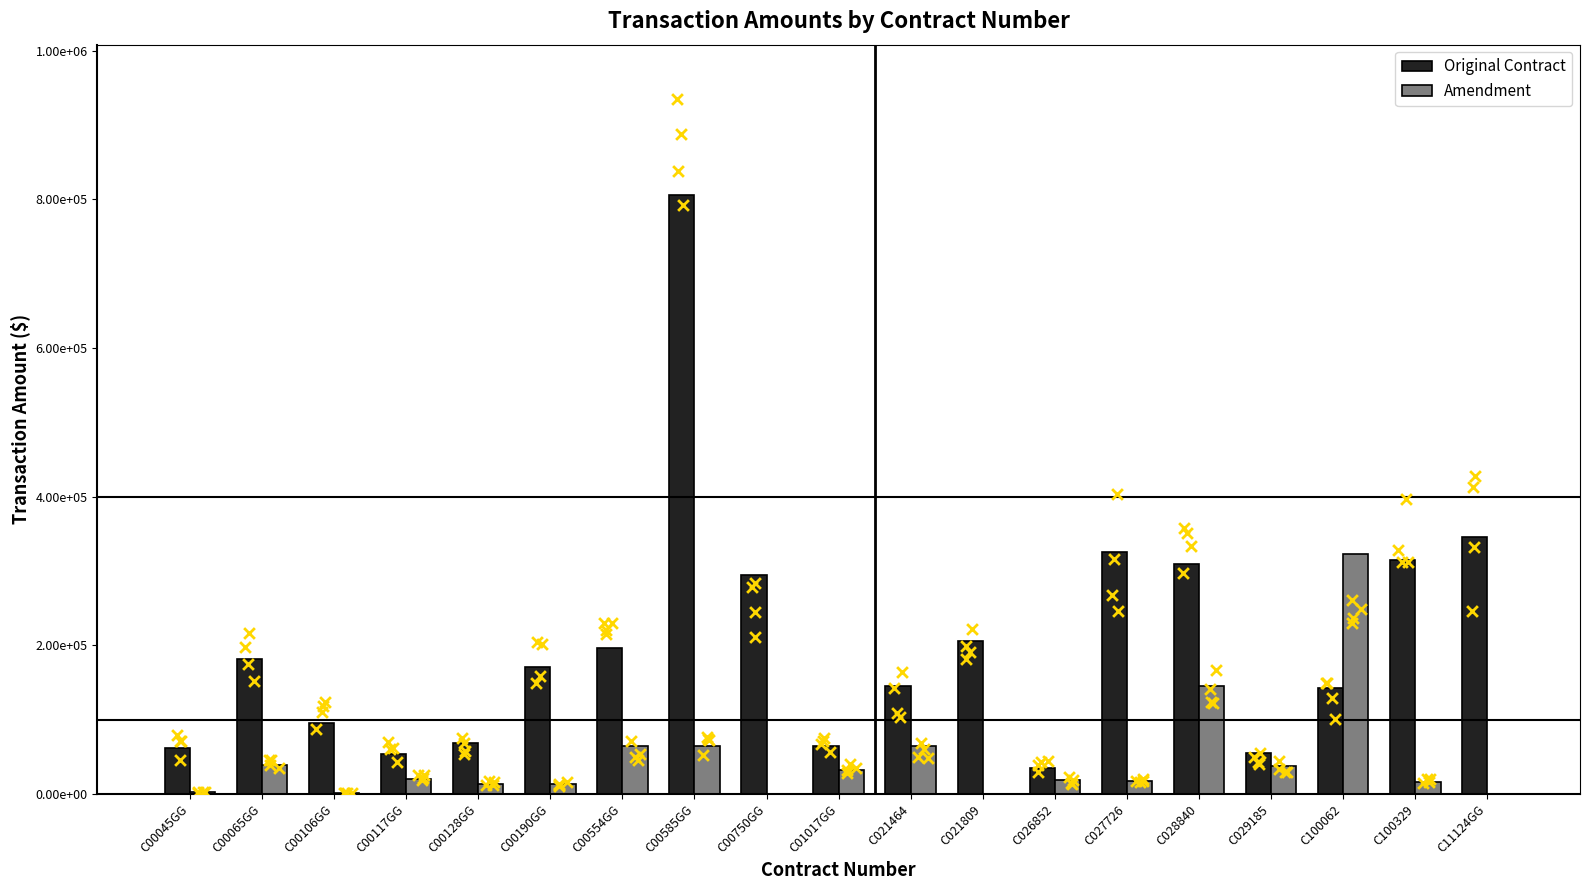

Which series has the largest total across all categories?

Original Contract